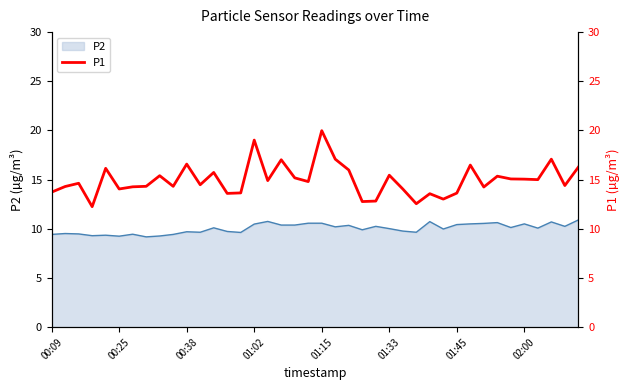

Count the number of categories in the chart.

40